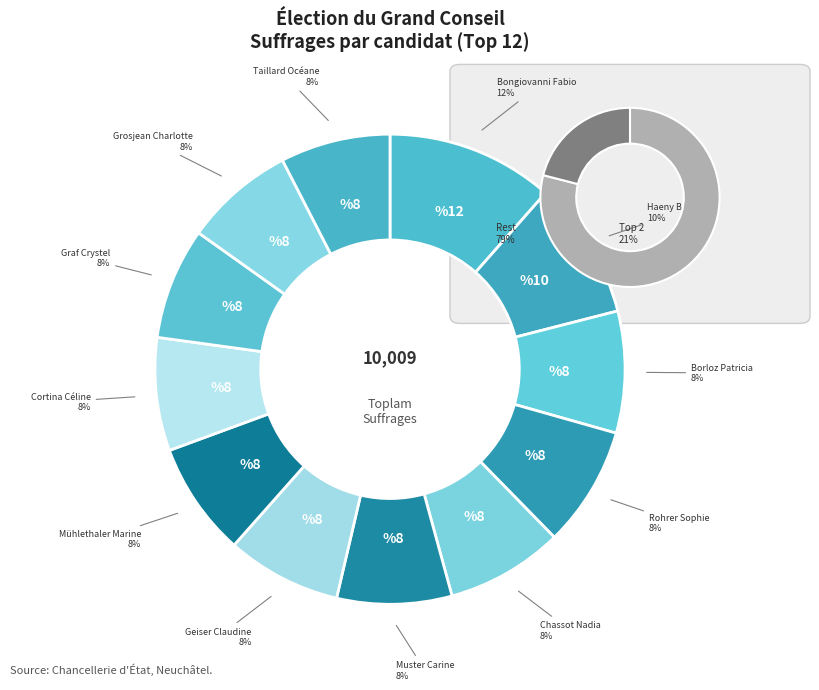

How much of the chart is everything except Muster Carine?

92.1%